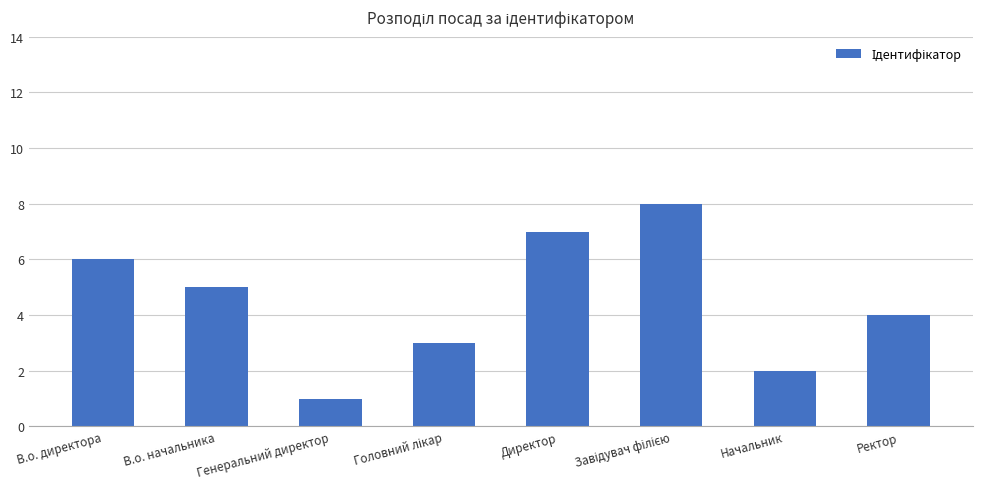

What is the approximate value at Директор?

7